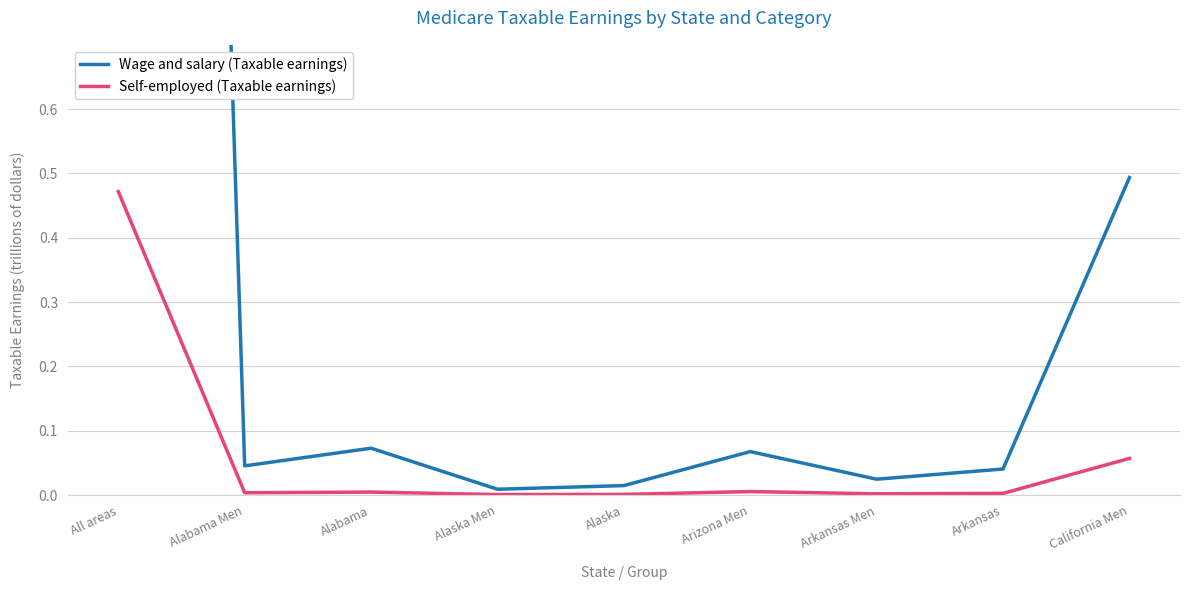

Where is the first local minimum for Wage and salary (Taxable earnings)?

Alabama Men